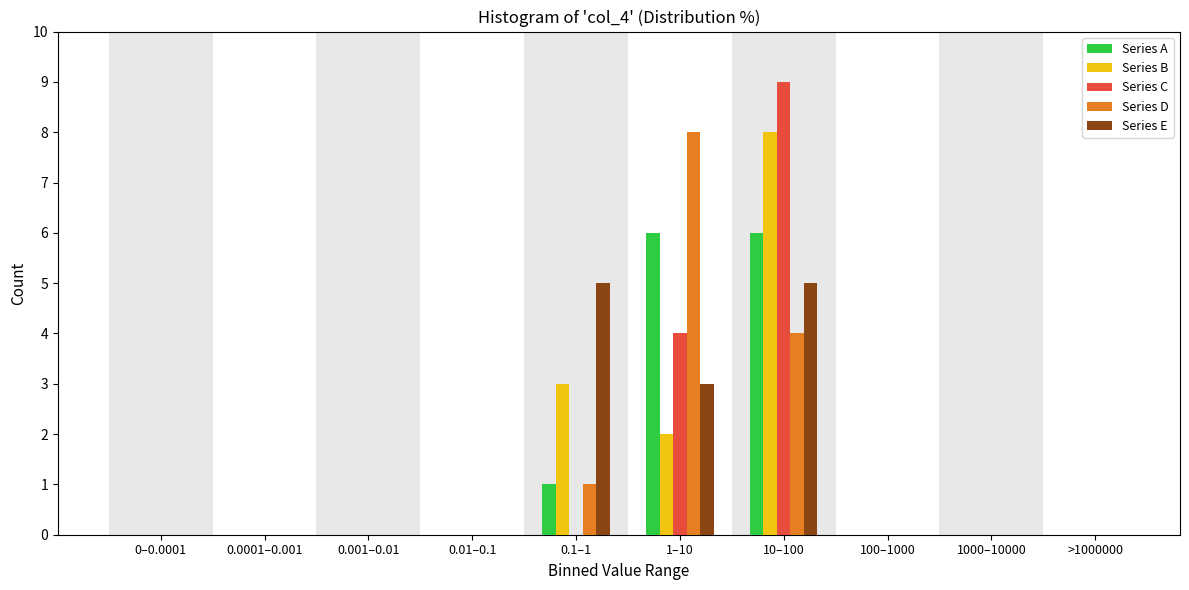

What is the sum of all Series D values?

13